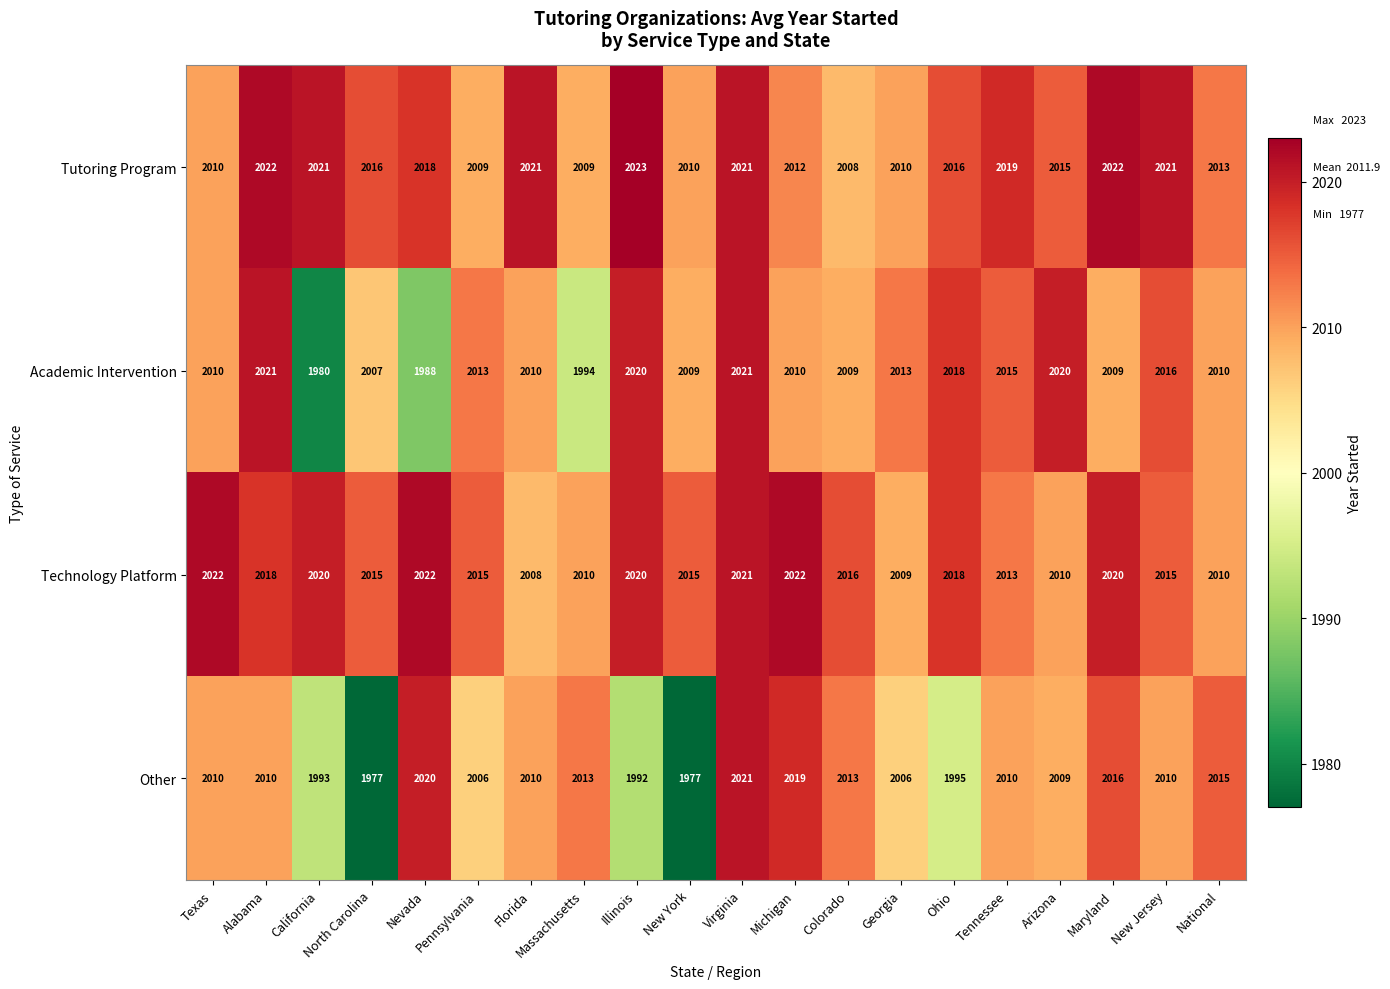

Which series has the largest total across all categories?

Technology Platform